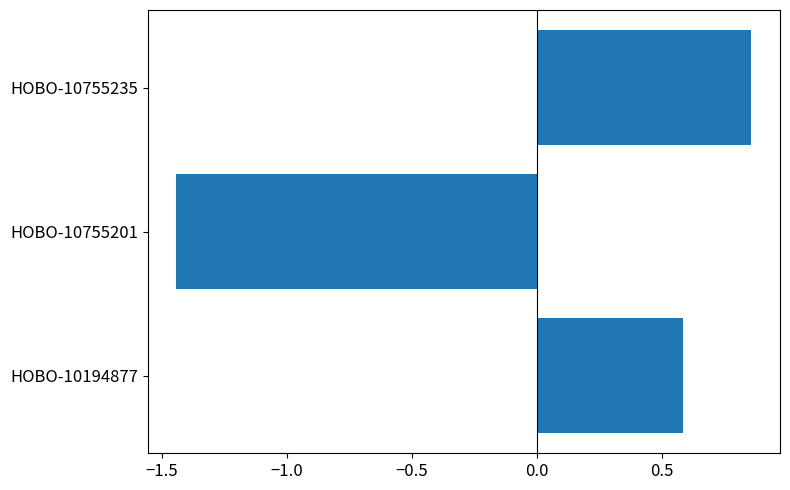

True or false: the data shows 0.6 at HOBO-10194877.

True